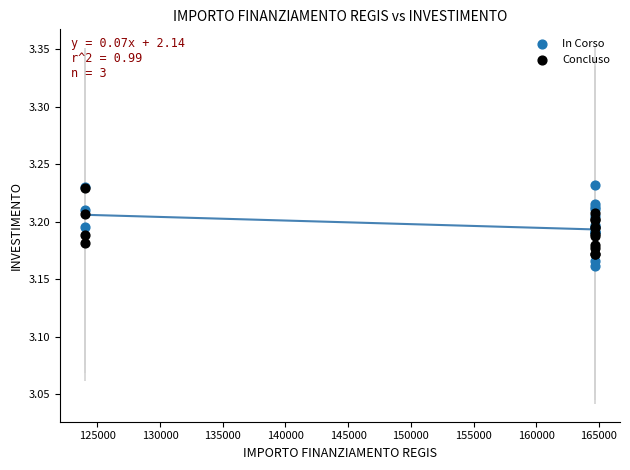

What are all the series names shown in the legend?

In Corso, Concluso